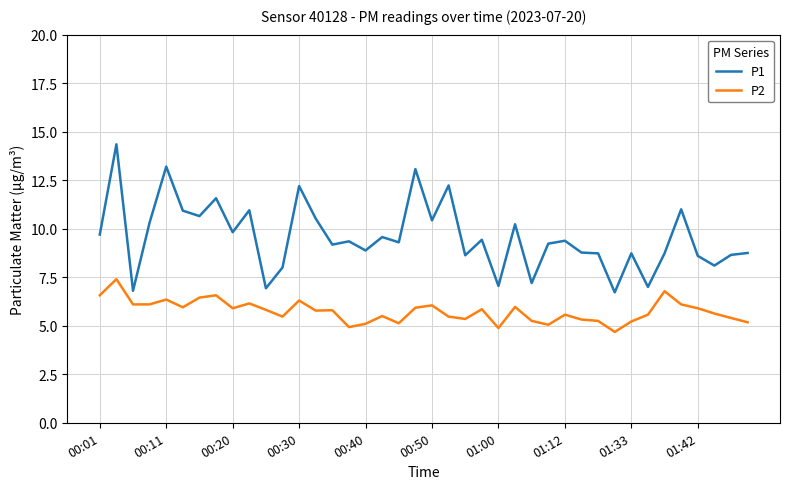

Which series has the widest spread of values?

P1